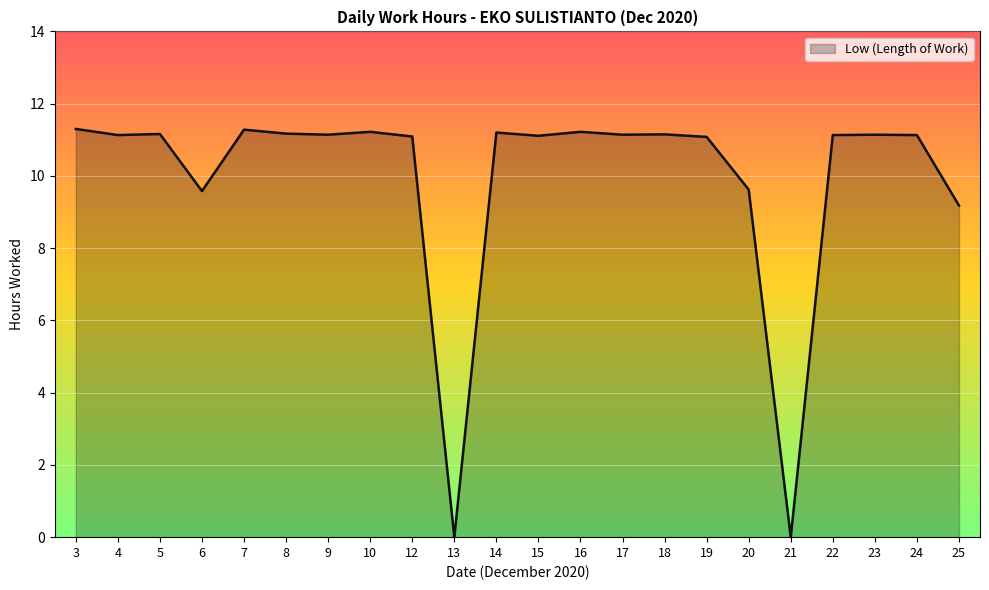

The value at 13 is 0.0. True or false?

True